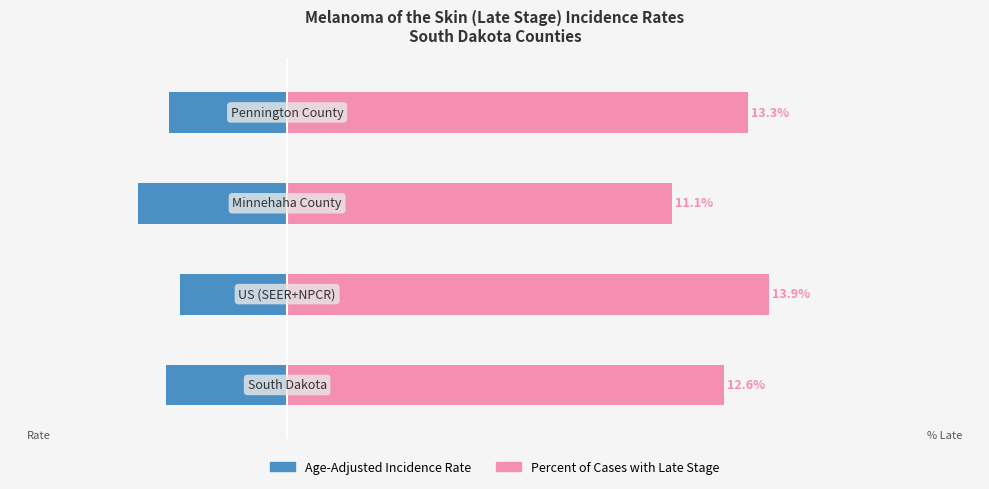

The value of Percent of Cases with Late Stage at 1 is 13.9. True or false?

True